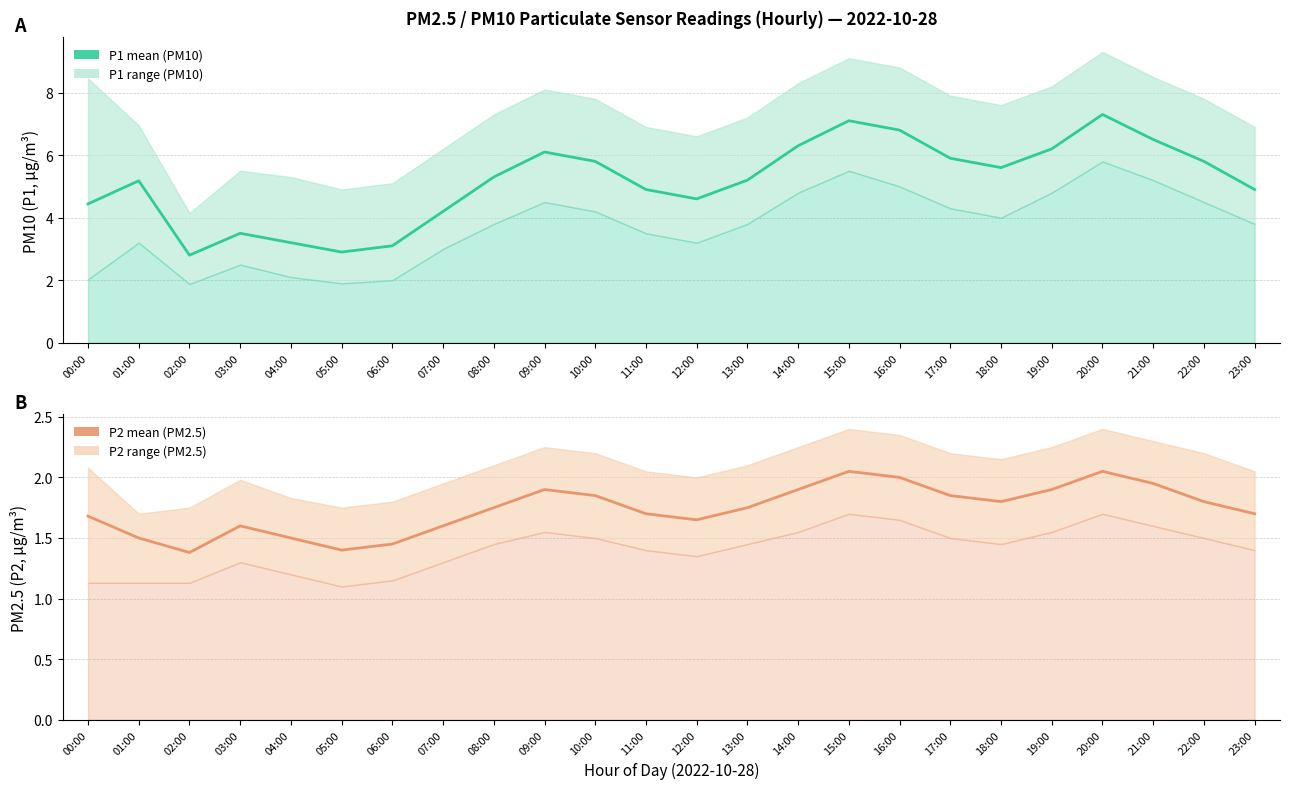

The value of P1 (PM10) mean at 02:00 is 1.4. True or false?

False